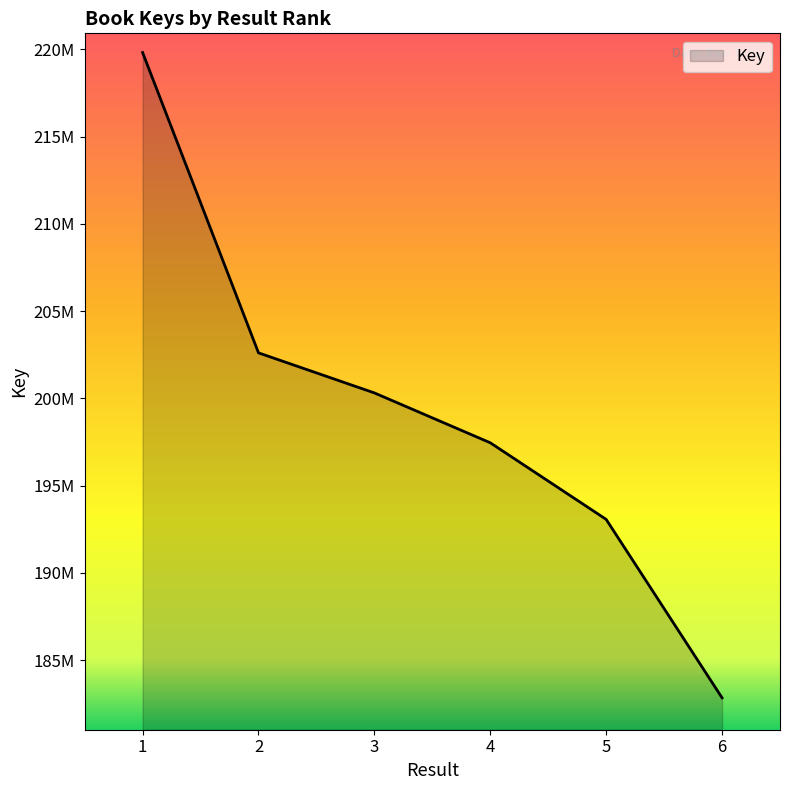

The value at 5 is 306725563. True or false?

False